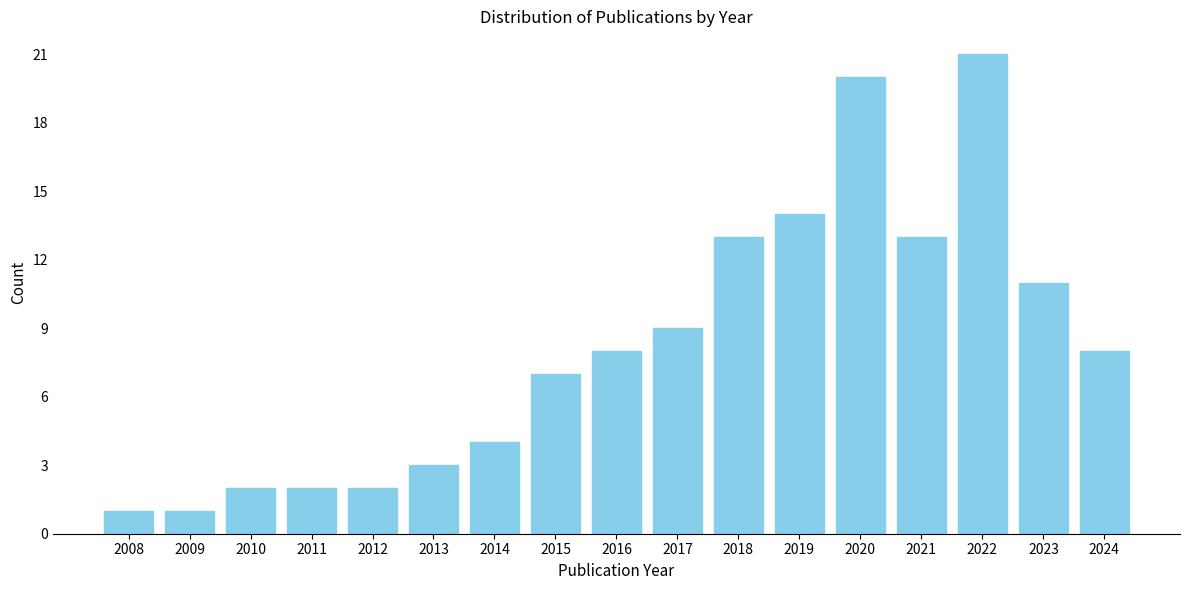

Reading left to right, transcribe all the data shown in this chart.

2008=1	2009=1	2010=2	2011=2	2012=2	2013=3	2014=4	2015=7	2016=8	2017=9	2018=13	2019=14	2020=20	2021=13	2022=21	2023=11	2024=8